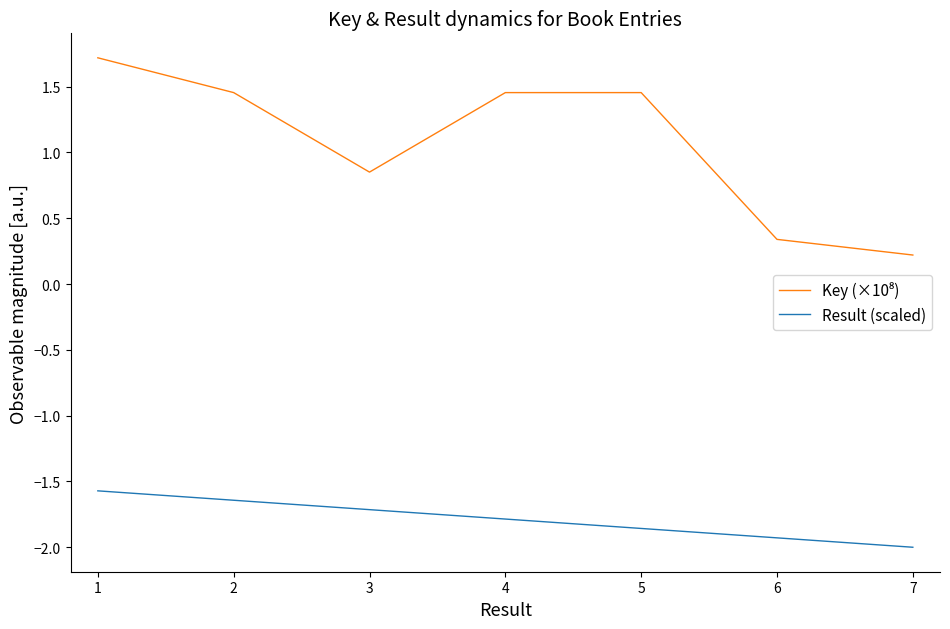

Is this an area chart (filled region under the line)?

No